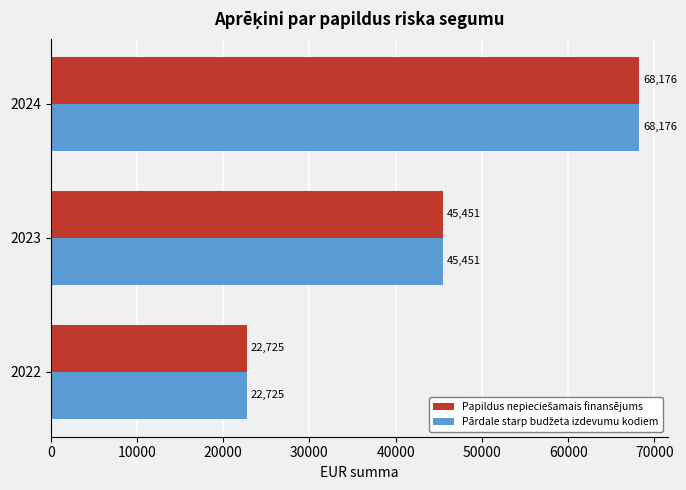

At which category is the sum across all series the highest?

2024